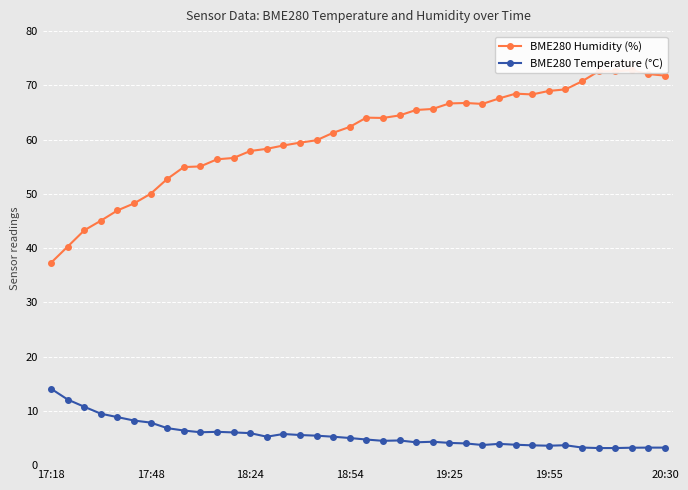

Which series has the largest range (max minus min)?

BME280 Humidity (%)